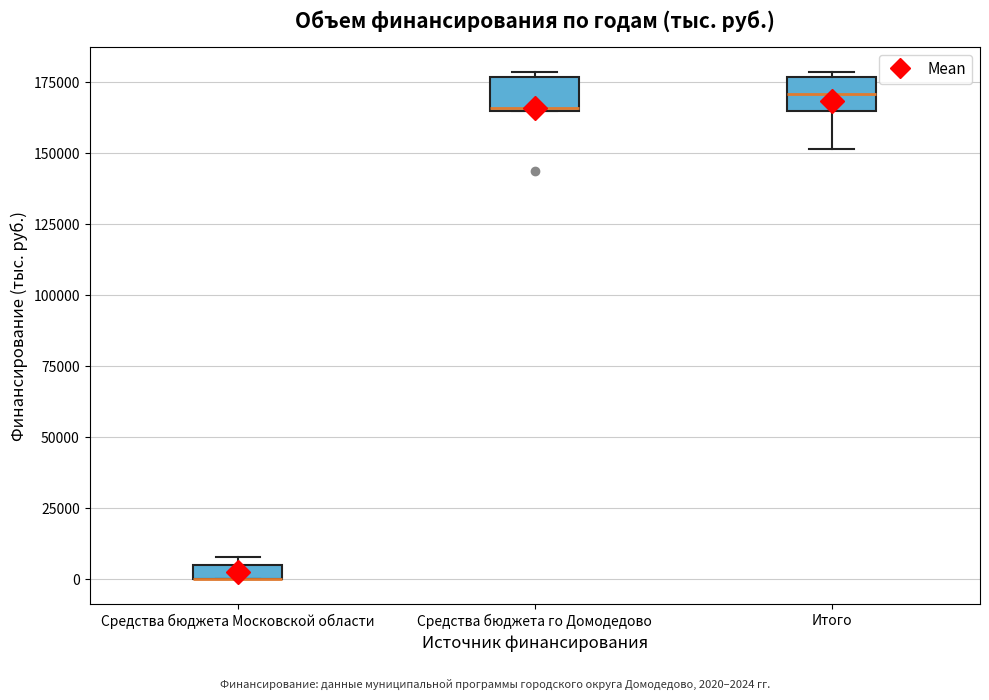

Where is the lower edge of the box for Средства бюджета го Домодедово on the y-axis? The values are not printed on the chart, so give them approximately, as read against the axis.

165000